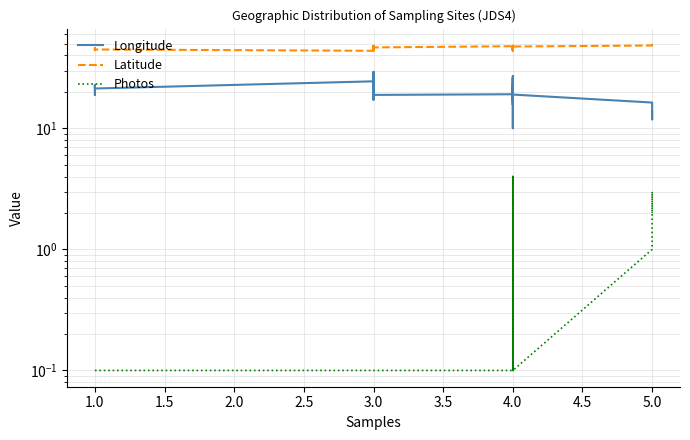

How many interior local peaks does the Longitude series have?

12